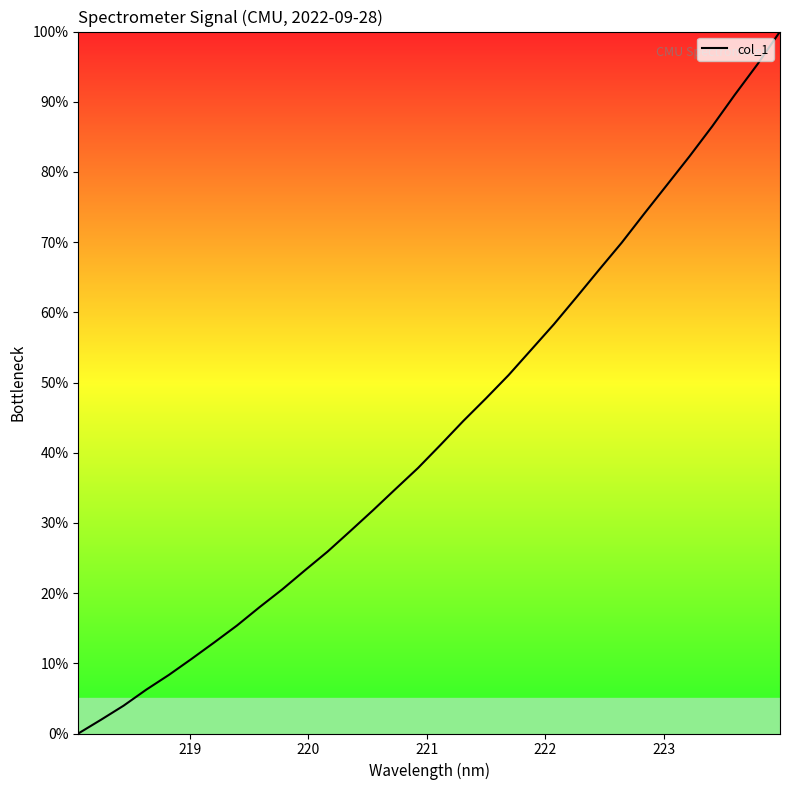

What is the difference between the maximum and minimum values?

100.0